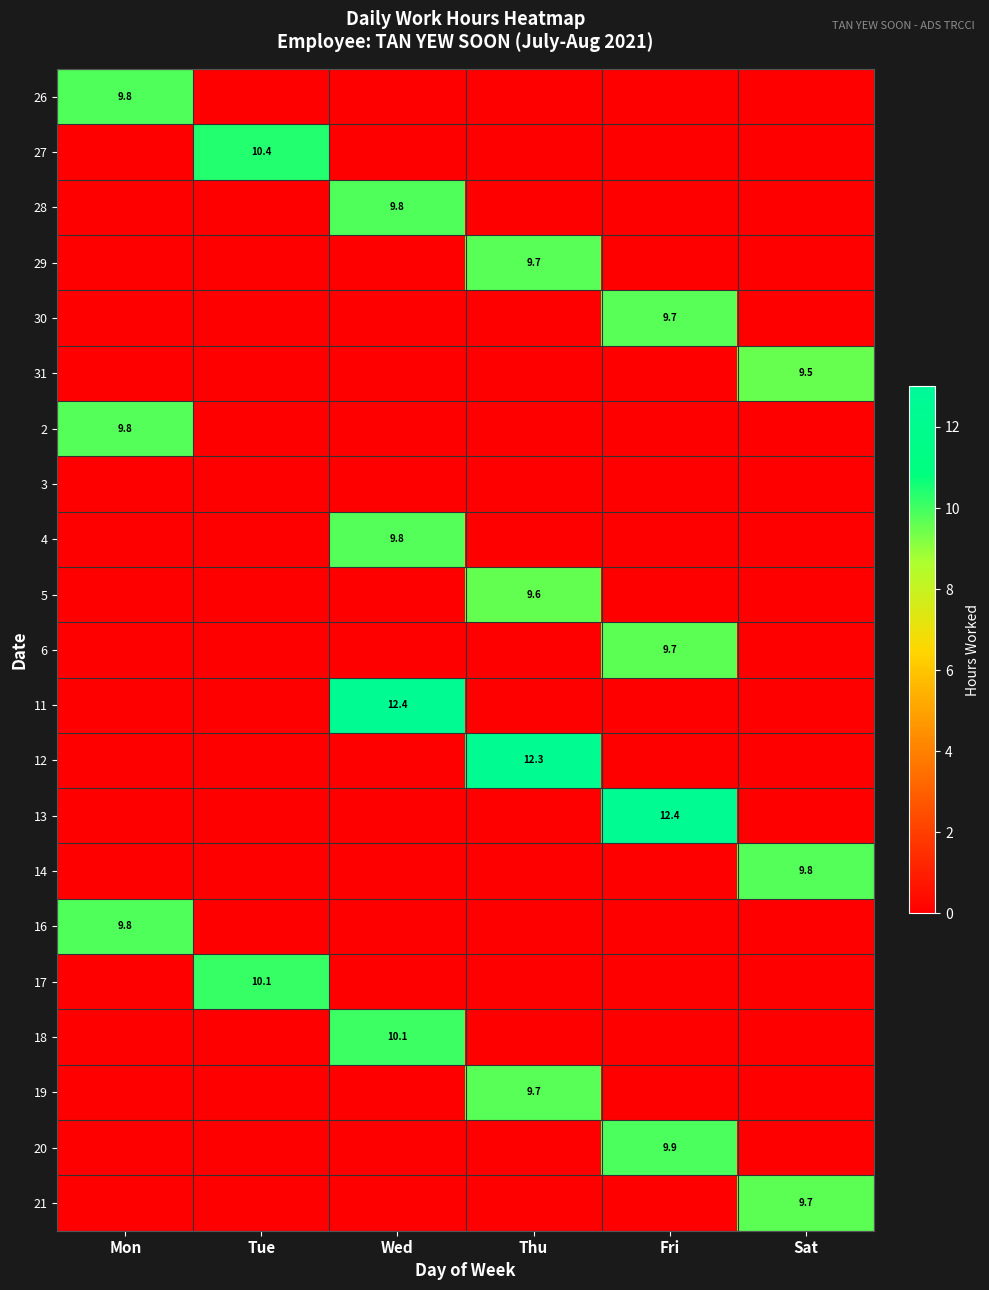

True or false: 5 has a value of 9.6 at Thu.

True